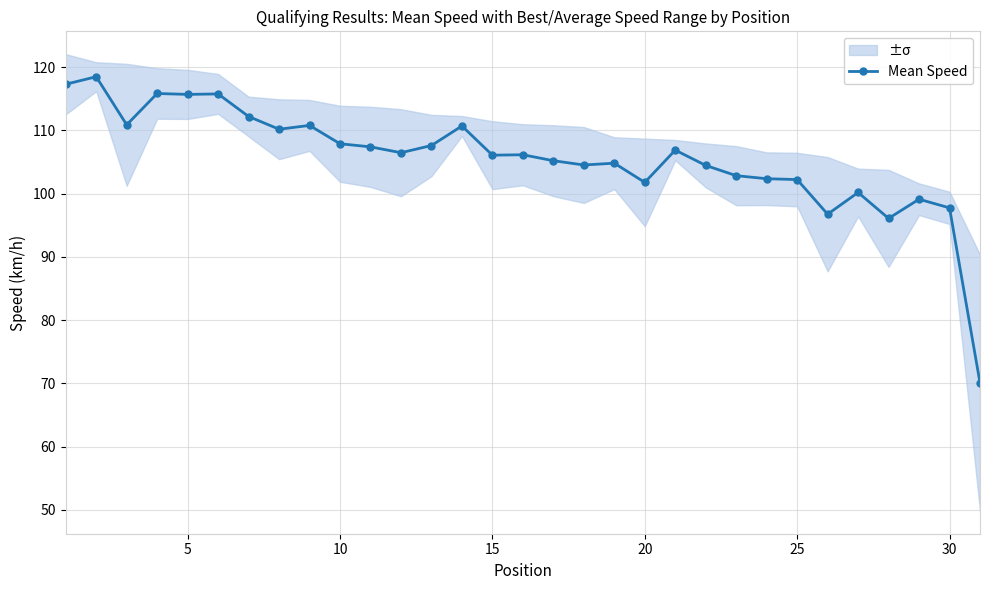

What is the minimum value for Mean Speed?

70.1